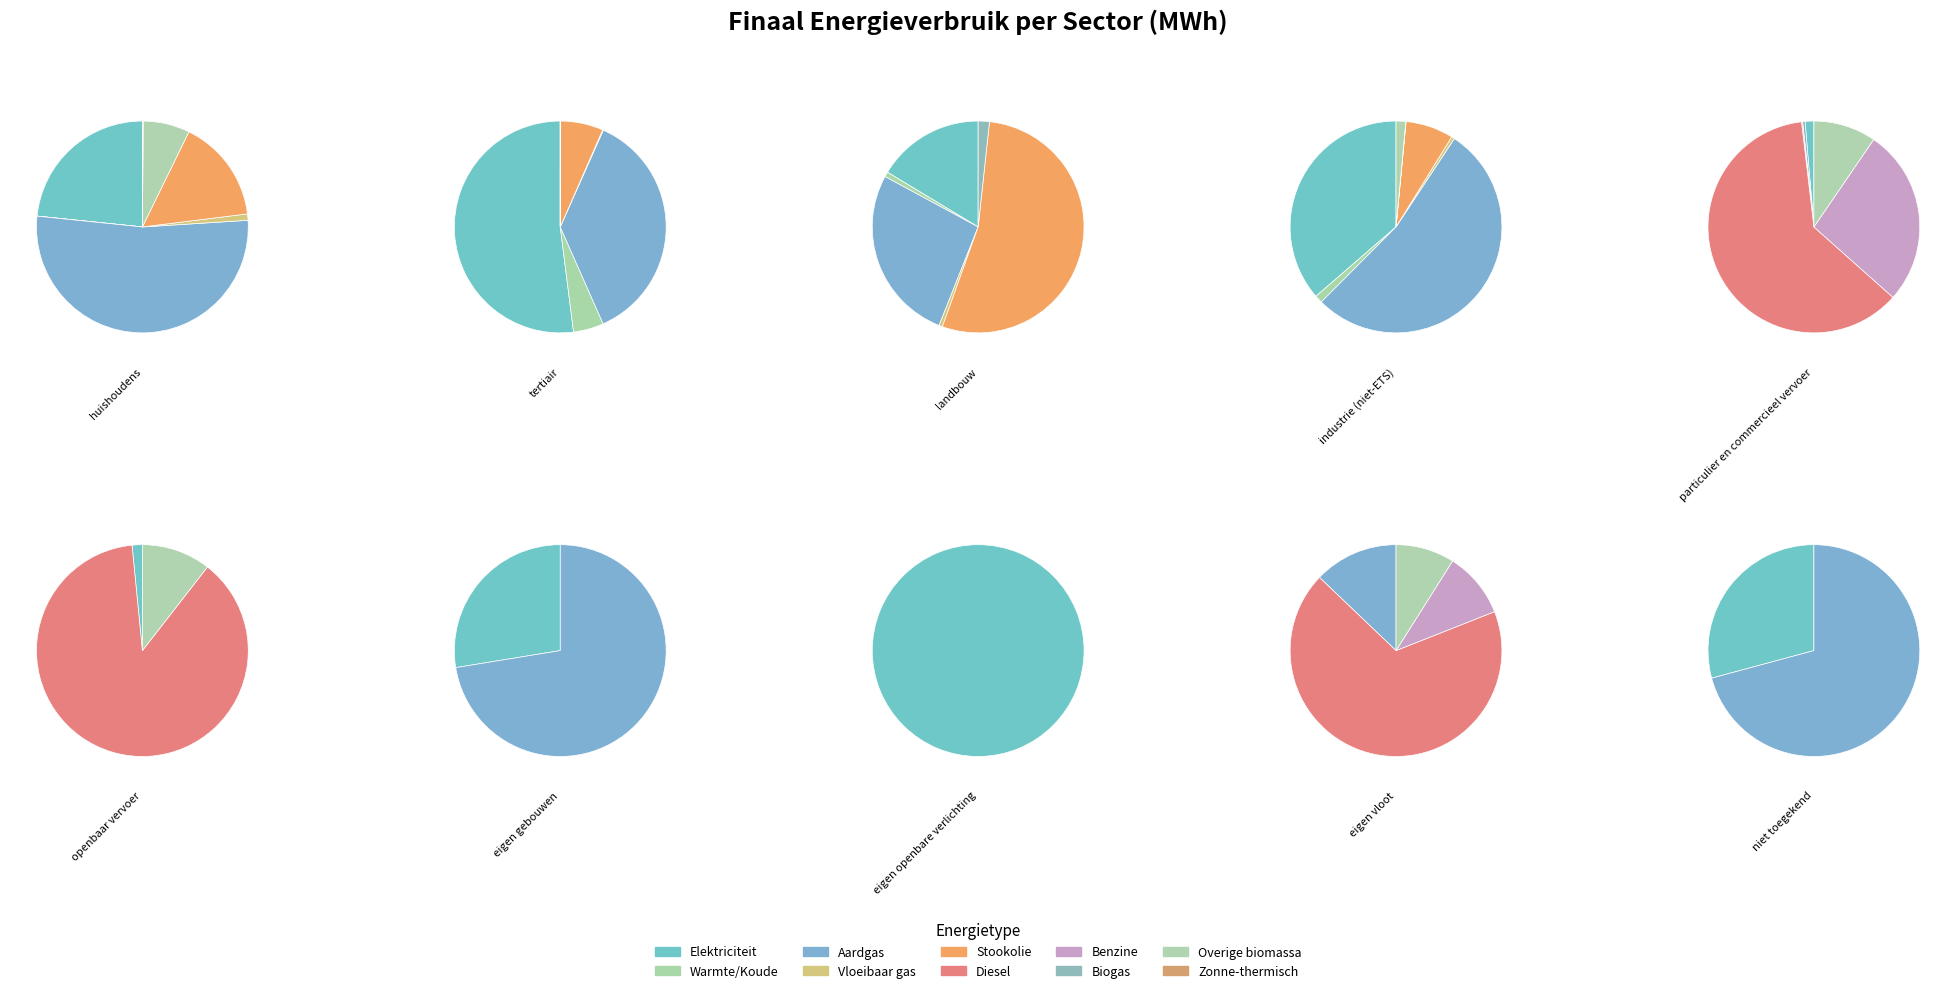

What is the ratio of the value at tertiair to the value at eigen vloot?

379.2